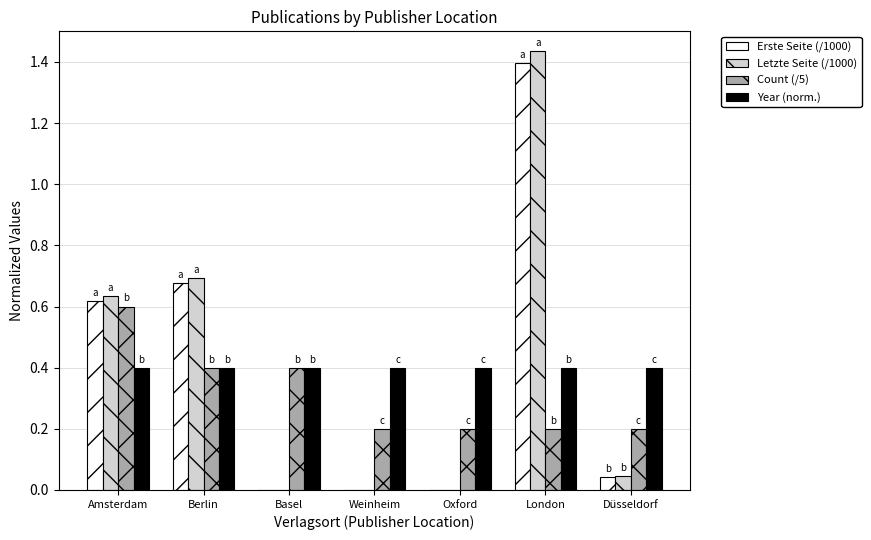

How many groups of bars are there?

7